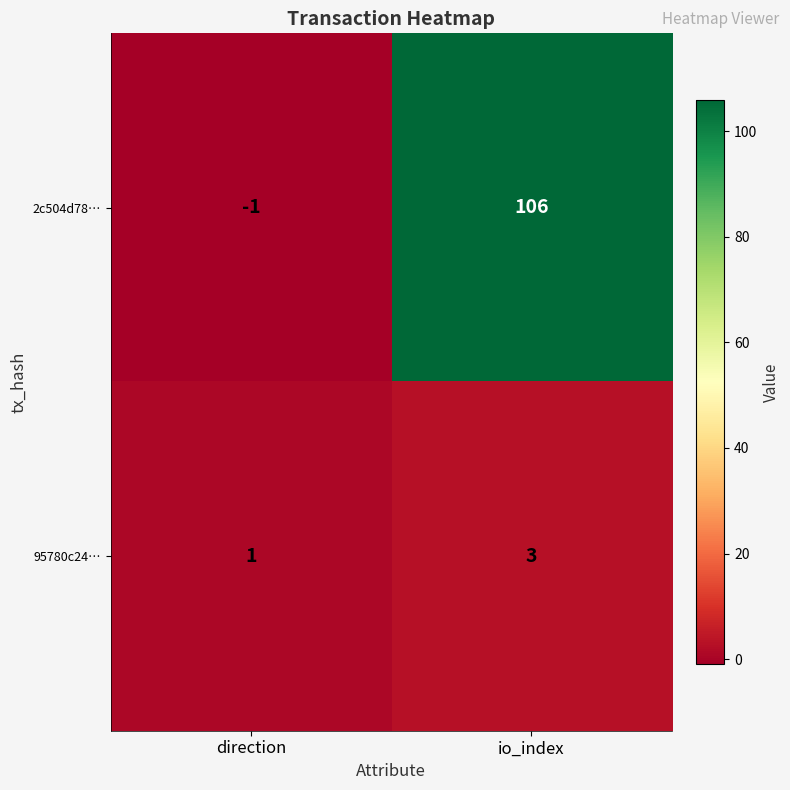

Rank the categories by 95780c24… value from highest to lowest.

io_index, direction